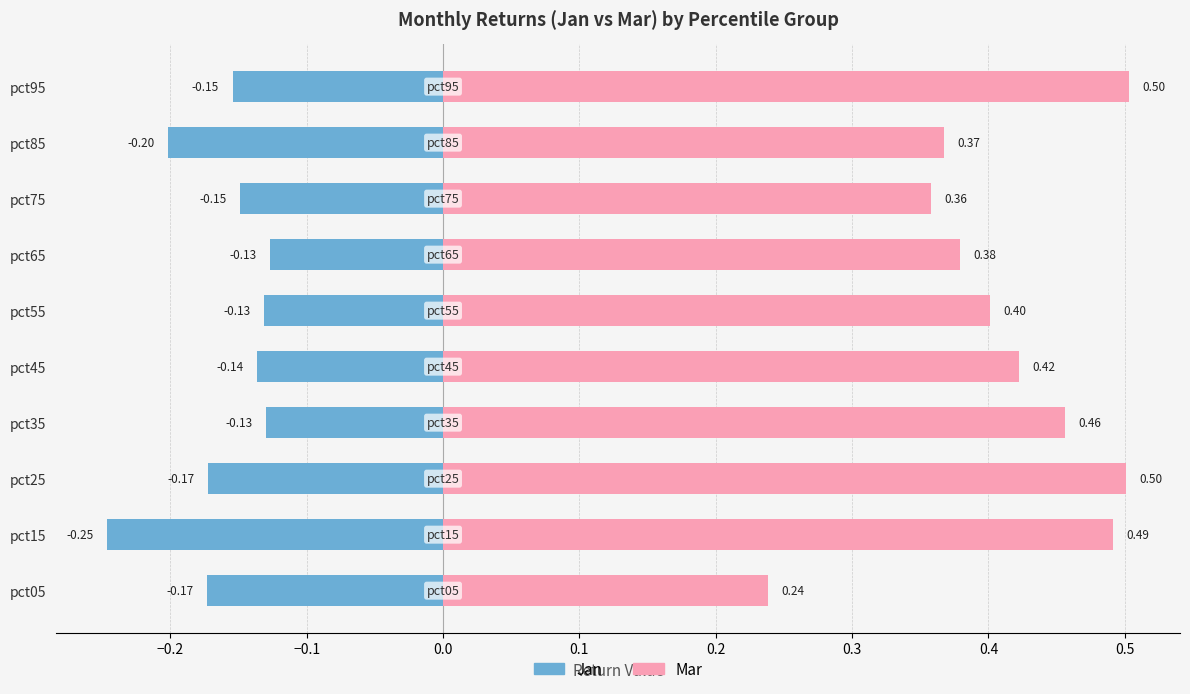

Are the bars grouped side by side (vs. stacked)?

Yes